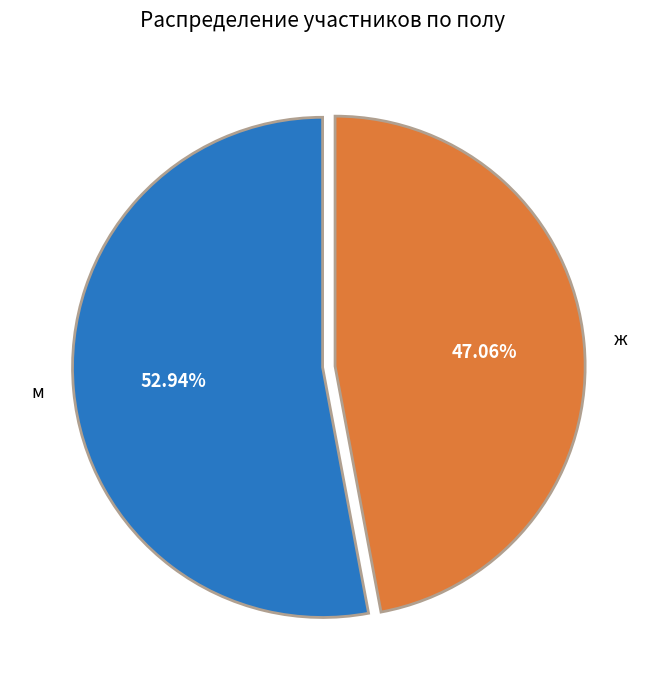

Is there a majority slice in this chart?

Yes